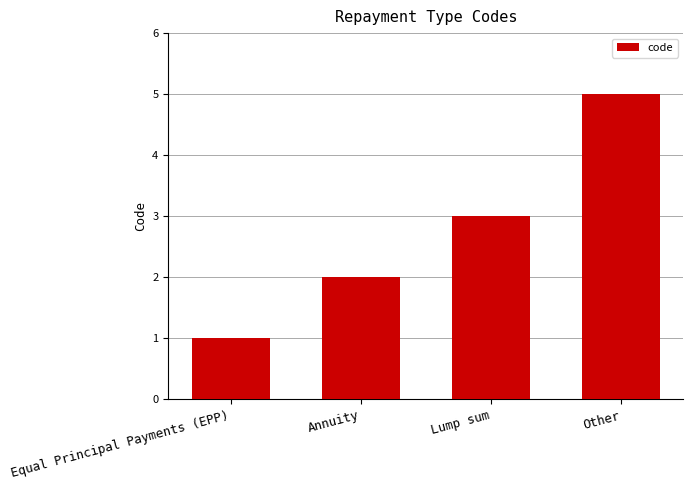

How many bars are there in total?

4